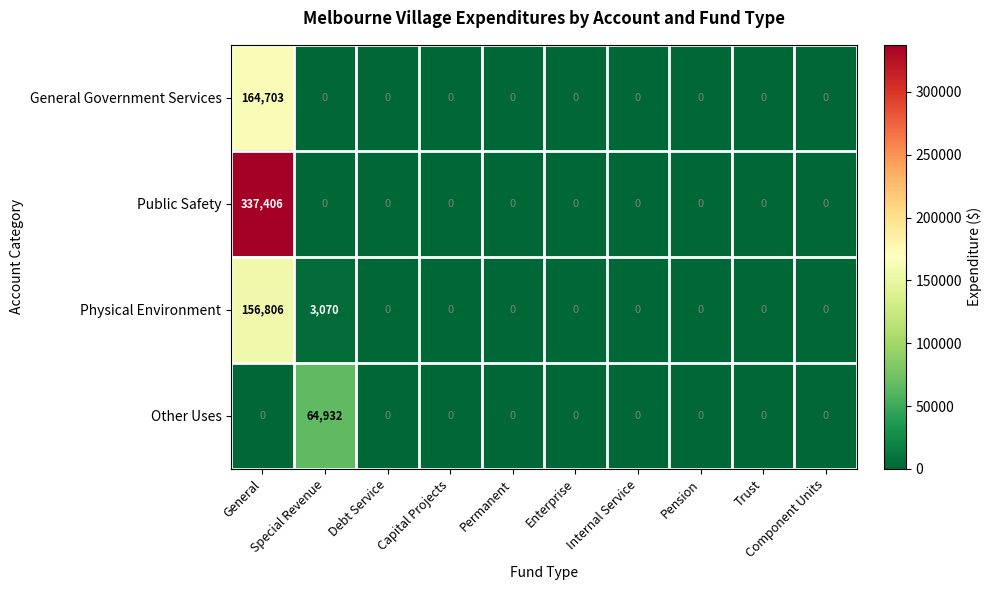

What is the maximum value shown in the chart?

337406